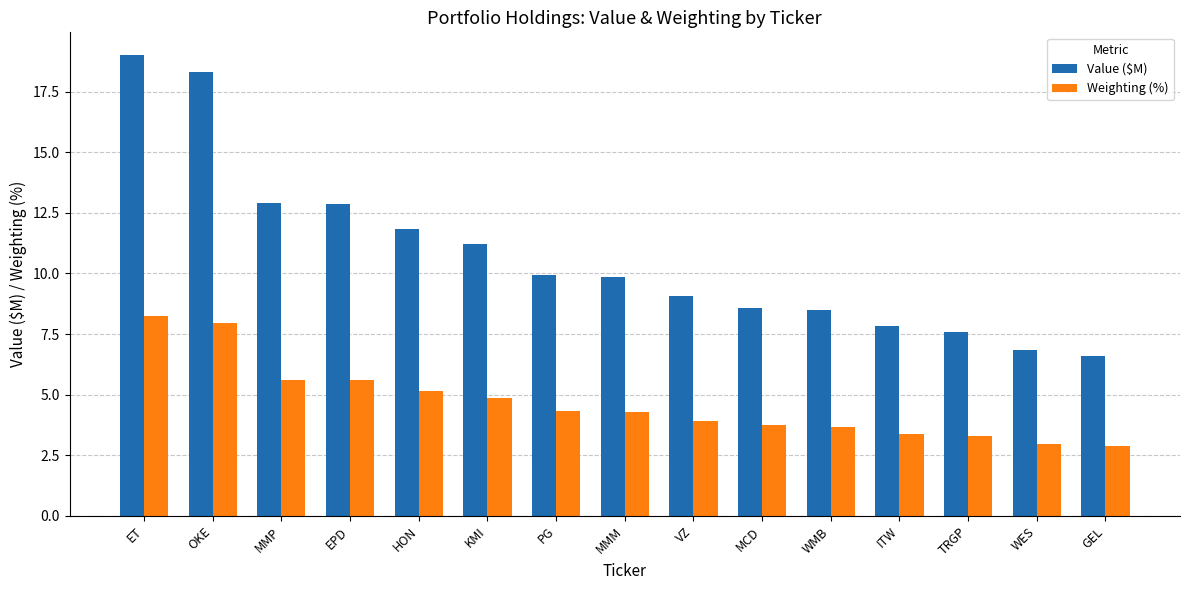

Rank the series at MMP from lowest to highest value.

Weighting (%), Value ($M)